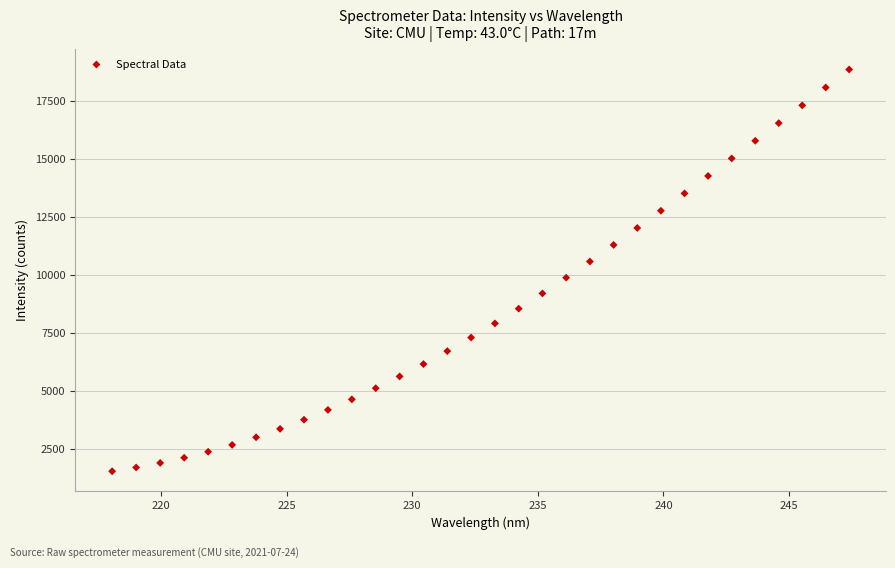

What is the range of Y values (max minus min)?

17286.4